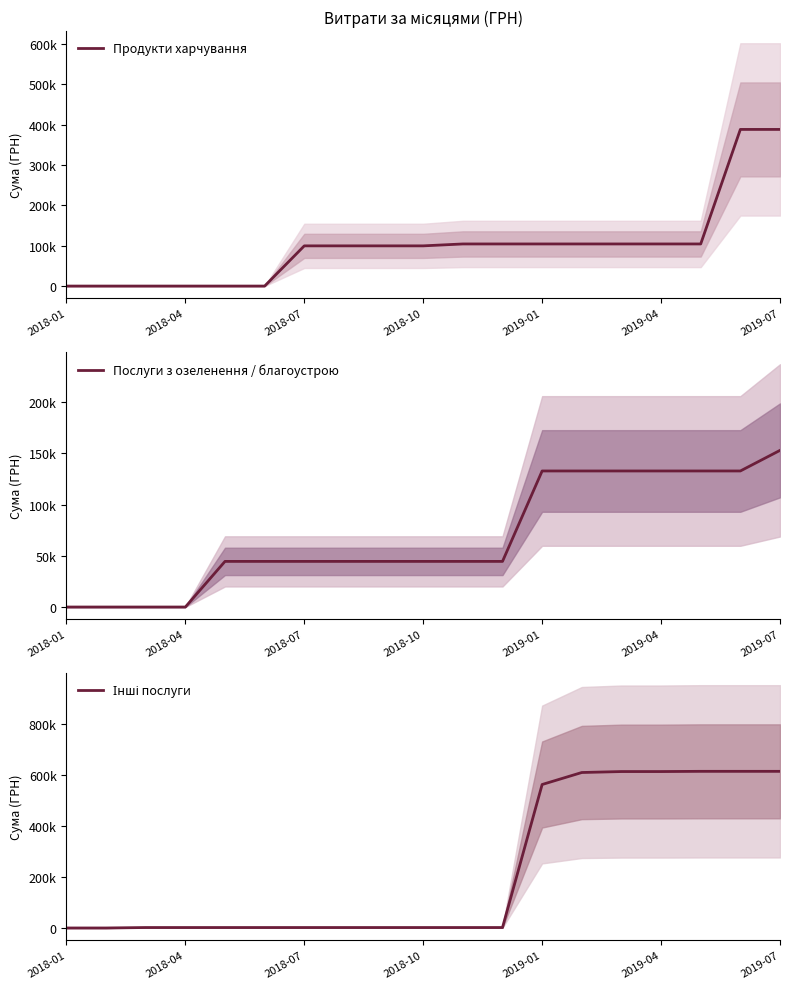

What is the average value of the Інші послуги series?

223798.9